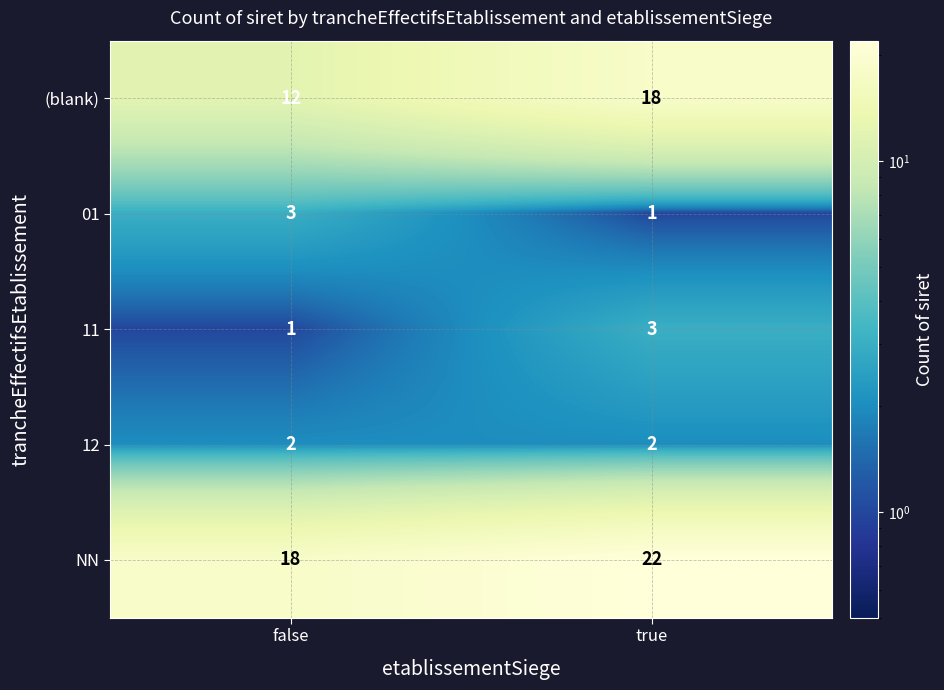

Between false and true, which series saw the biggest shift?

(blank)